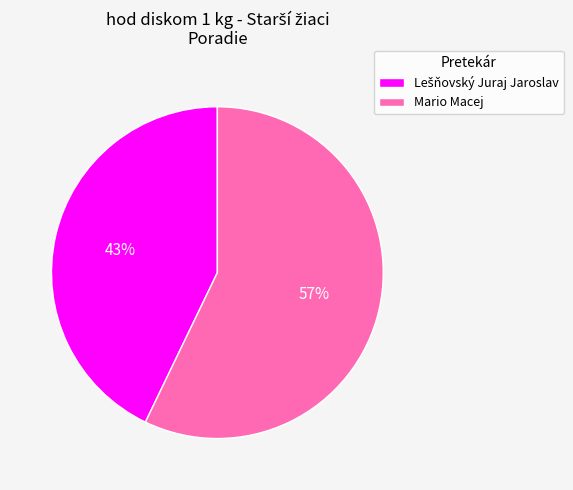

What percentage is the Mario Macej slice, to the nearest percent?

57%